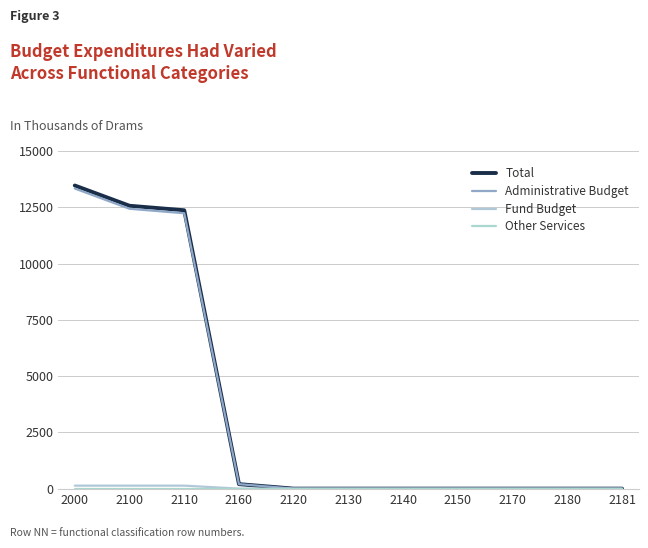

What is the difference between the Administrative Budget values at 2100 and 2160?

12233.6